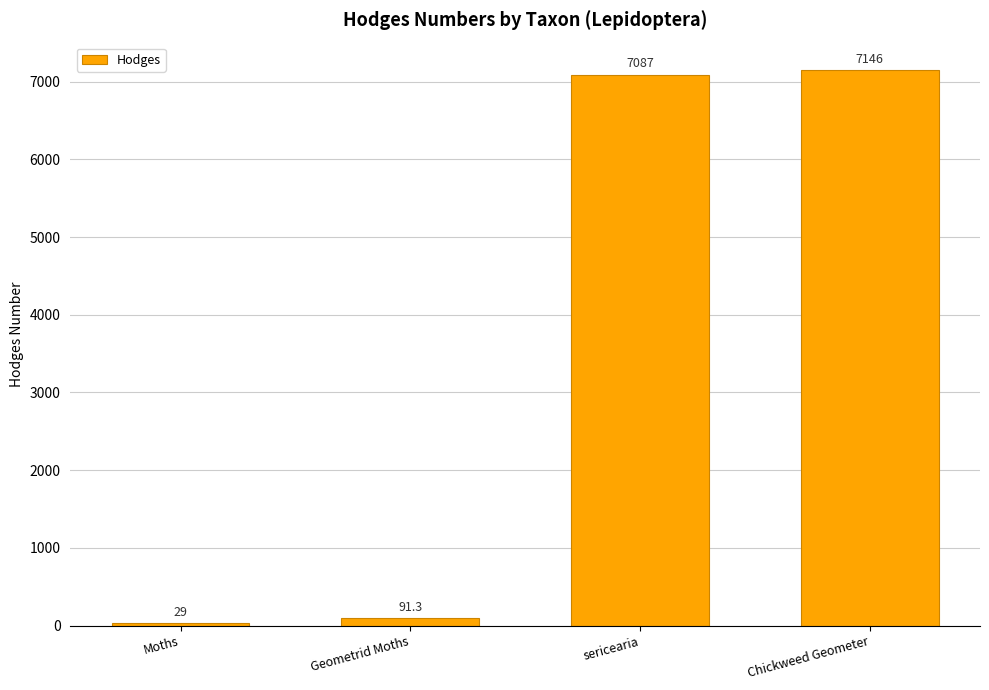

At which category does the chart reach its peak across all series?

Chickweed Geometer